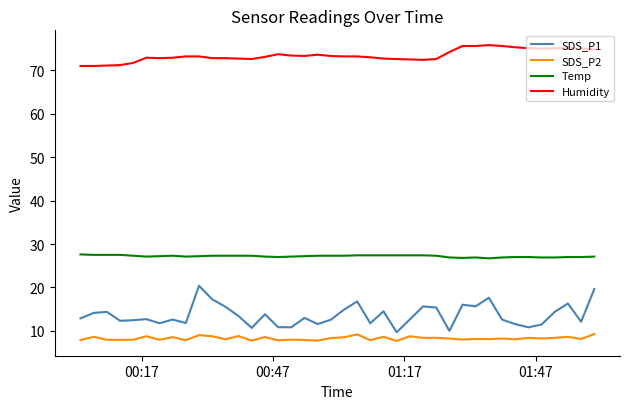

Rank the series by their maximum value, from lowest to highest.

SDS_P2, SDS_P1, Temp, Humidity